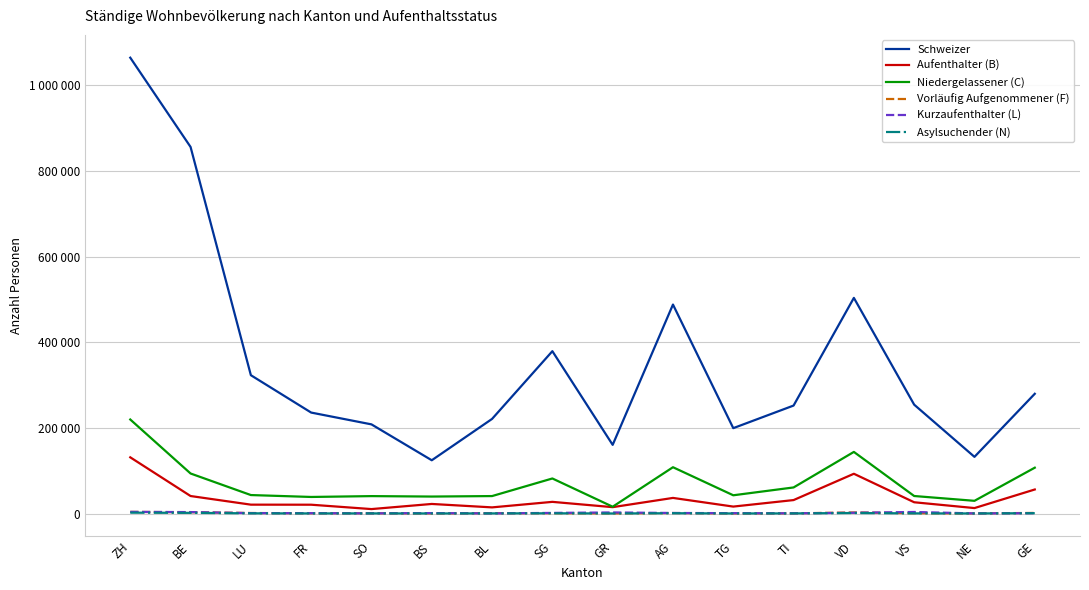

What are all the series names shown in the legend?

Schweizer, Aufenthalter (B), Niedergelassener (C), Vorläufig Aufgenommener (F), Kurzaufenthalter (L), Asylsuchender (N)